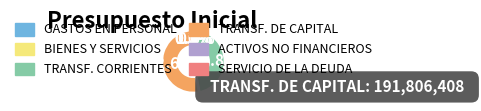

Combined, do SERVICIO DE LA DEUDA and GASTOS EN PERSONAL account for over 50%?

No